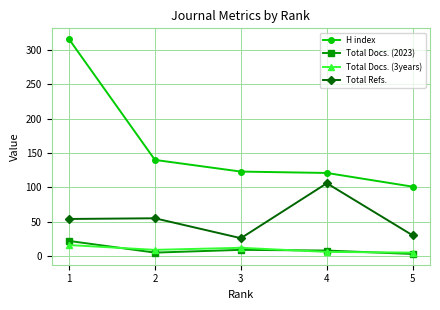

True or false: H index has more than 1 interior local peaks.

False